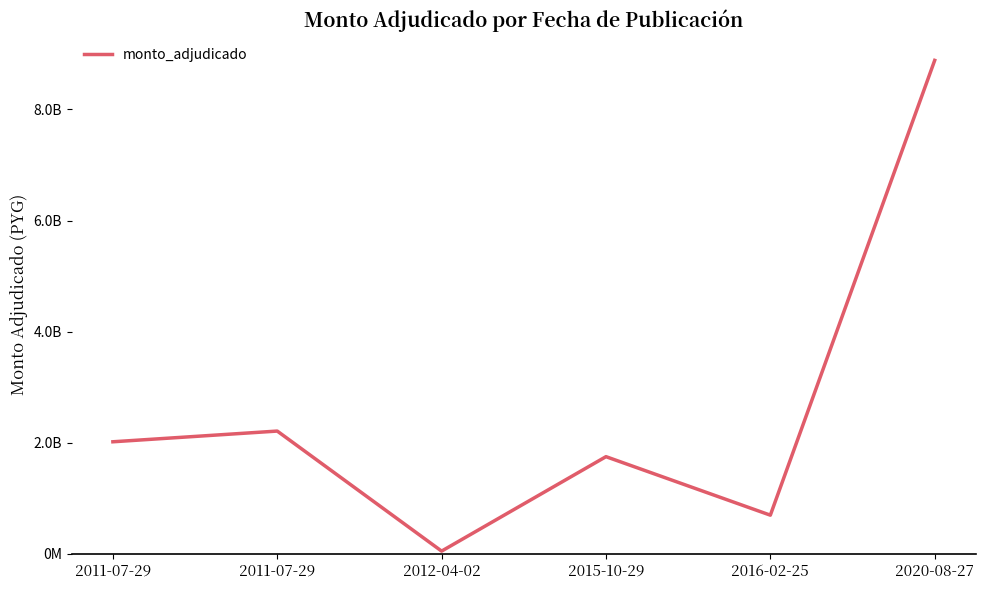

The chart shows a value of 1146158917 at 2016-02-25. True or false?

False